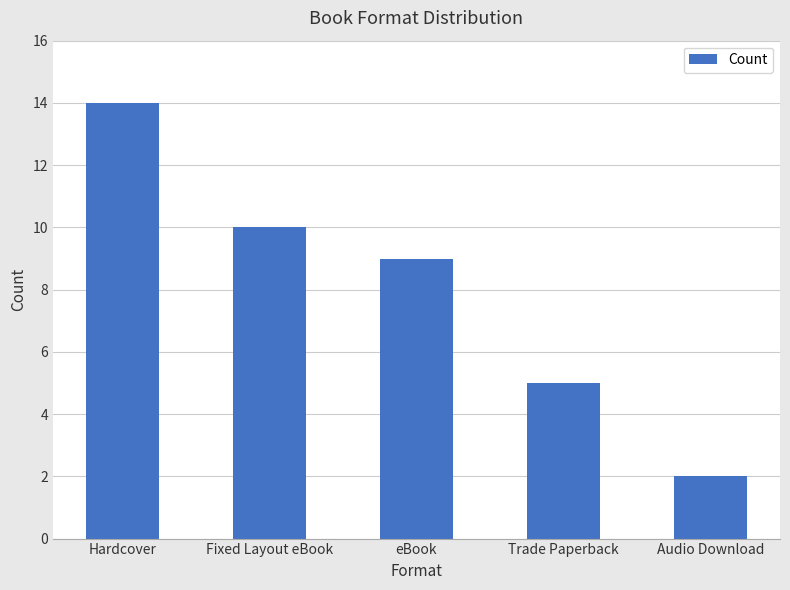

At which category does the chart reach its peak across all series?

Hardcover